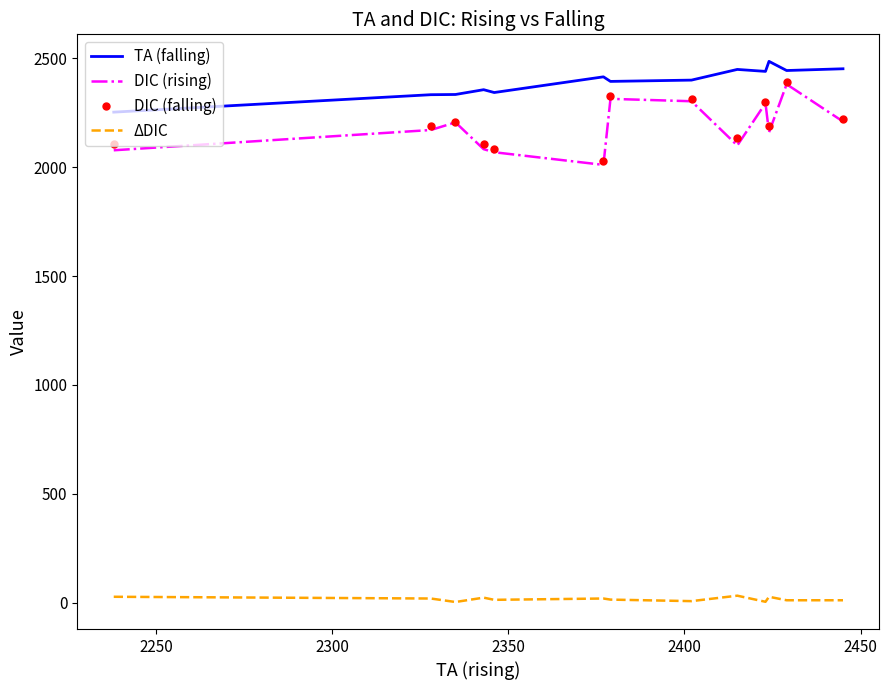

Count the number of data series in this chart.

4